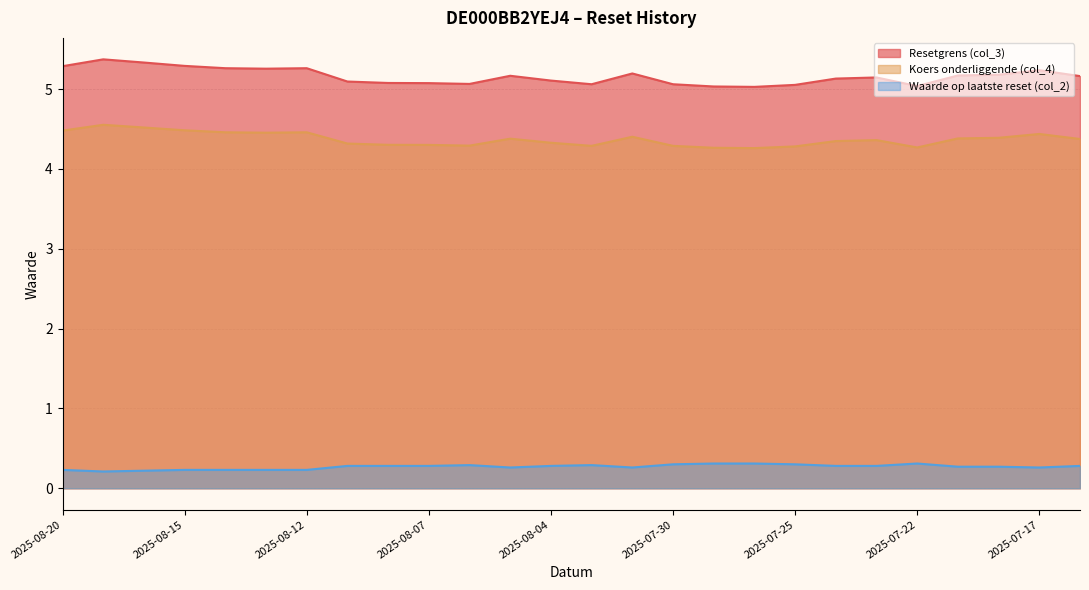

Reading right to left, list all the values displayed in this chart.

Resetgrens (col_3): 2025-07-16=5.2	2025-07-17=5.2	2025-07-18=5.2	2025-07-21=5.2	2025-07-22=5.0	2025-07-23=5.1	2025-07-24=5.1	2025-07-25=5.1	2025-07-28=5.0	2025-07-29=5.0	2025-07-30=5.1	2025-07-31=5.2	2025-08-01=5.1	2025-08-04=5.1	2025-08-05=5.2	2025-08-06=5.1	2025-08-07=5.1	2025-08-08=5.1	2025-08-11=5.1	2025-08-12=5.3	2025-08-13=5.3	2025-08-14=5.3	2025-08-15=5.3	2025-08-18=5.3	2025-08-19=5.4	2025-08-20=5.3
Koers onderliggende (col_4): 2025-07-16=4.4	2025-07-17=4.4	2025-07-18=4.4	2025-07-21=4.4	2025-07-22=4.3	2025-07-23=4.4	2025-07-24=4.3	2025-07-25=4.3	2025-07-28=4.3	2025-07-29=4.3	2025-07-30=4.3	2025-07-31=4.4	2025-08-01=4.3	2025-08-04=4.3	2025-08-05=4.4	2025-08-06=4.3	2025-08-07=4.3	2025-08-08=4.3	2025-08-11=4.3	2025-08-12=4.5	2025-08-13=4.5	2025-08-14=4.5	2025-08-15=4.5	2025-08-18=4.5	2025-08-19=4.6	2025-08-20=4.5
Waarde op laatste reset (col_2): 2025-07-16=0.3	2025-07-17=0.3	2025-07-18=0.3	2025-07-21=0.3	2025-07-22=0.3	2025-07-23=0.3	2025-07-24=0.3	2025-07-25=0.3	2025-07-28=0.3	2025-07-29=0.3	2025-07-30=0.3	2025-07-31=0.3	2025-08-01=0.3	2025-08-04=0.3	2025-08-05=0.3	2025-08-06=0.3	2025-08-07=0.3	2025-08-08=0.3	2025-08-11=0.3	2025-08-12=0.2	2025-08-13=0.2	2025-08-14=0.2	2025-08-15=0.2	2025-08-18=0.2	2025-08-19=0.2	2025-08-20=0.2